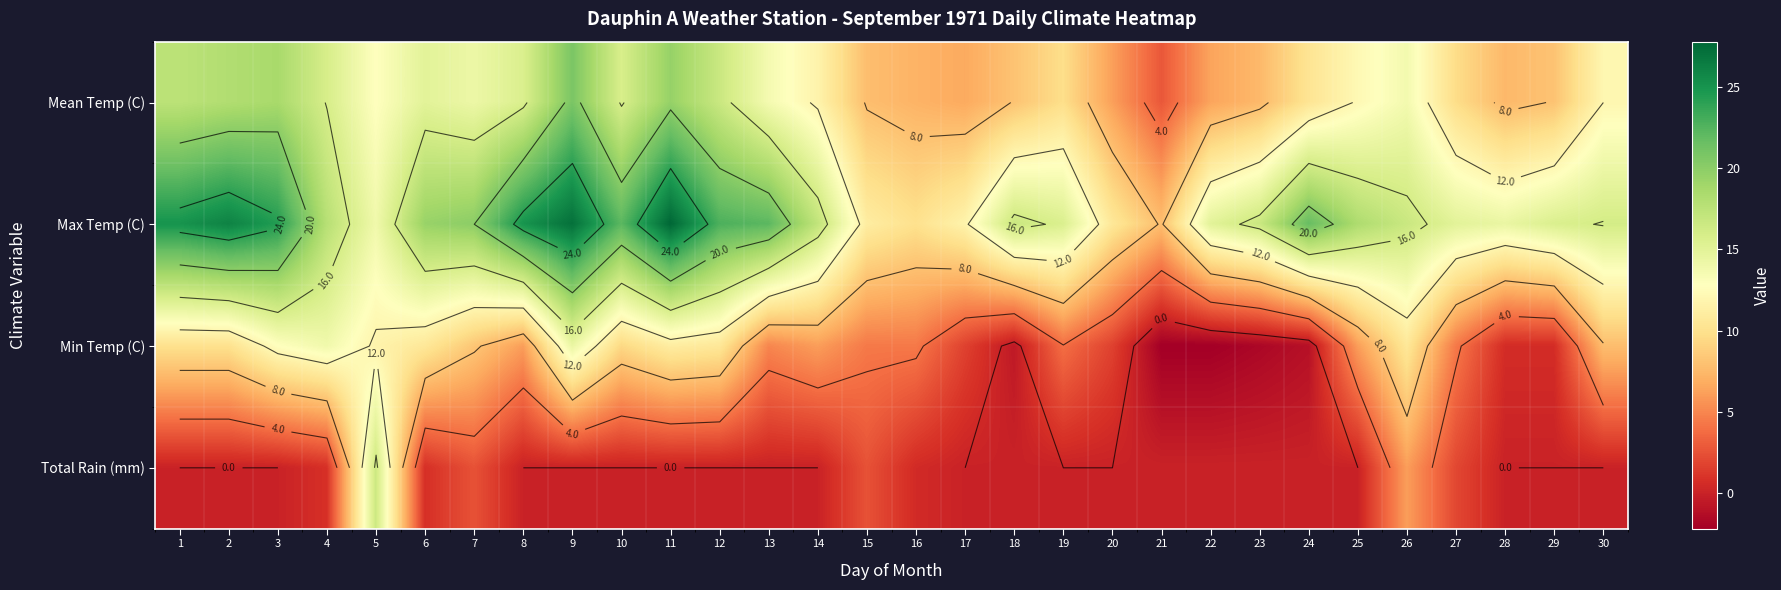

How many values in Min Temp (C) are above zero?

25